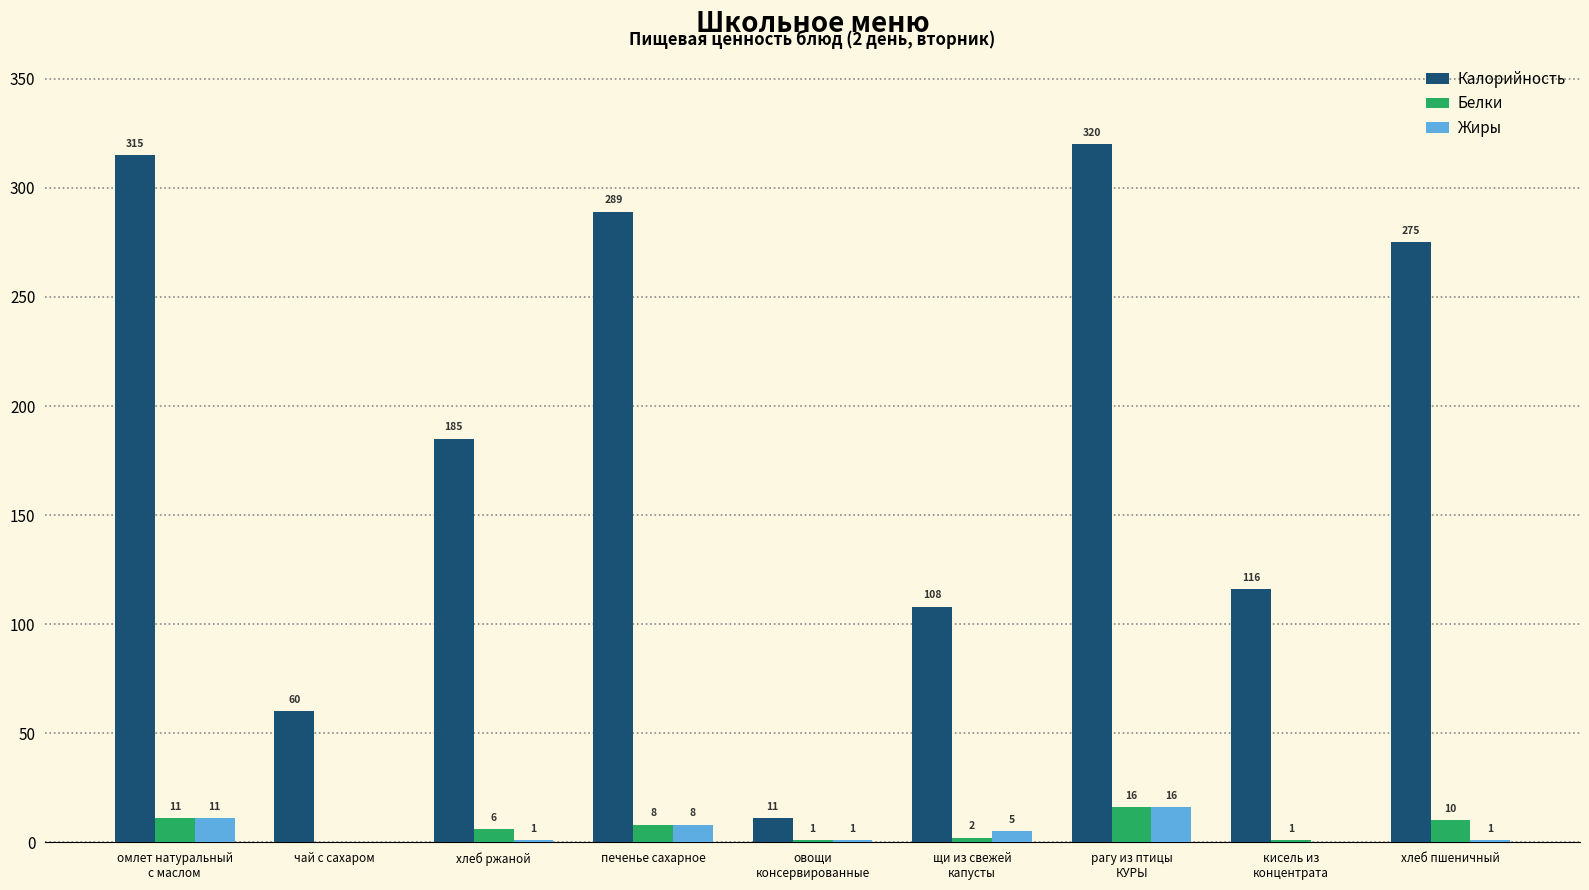

Reading left to right, transcribe all the data shown in this chart.

Калорийность: 315	60	185	289	11	108	320	116	275
Белки: 11	0	6	8	1	2	16	1	10
Жиры: 11	0	1	8	1	5	16	0	1